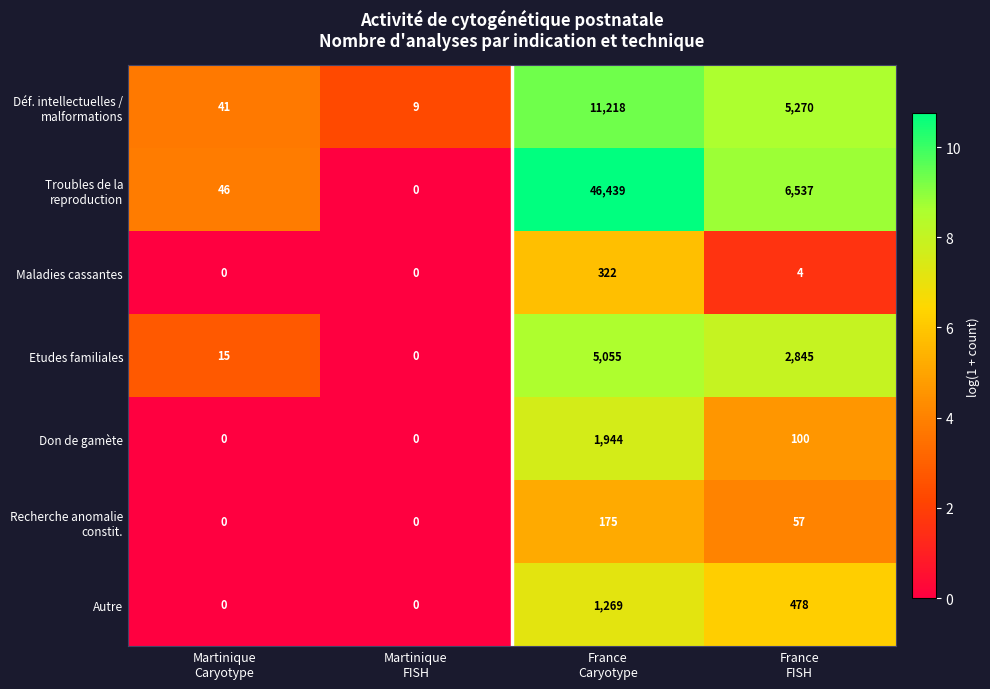

How many categories are shown in the chart?

4